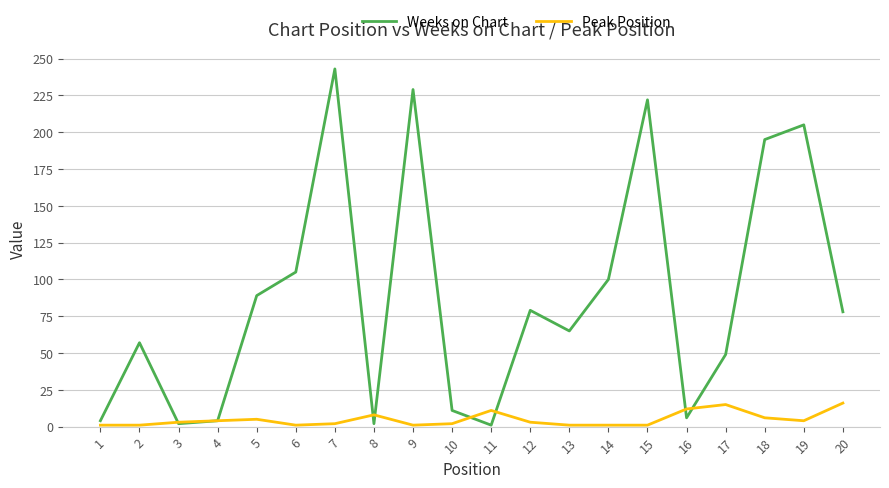

Which series changed the most between 2 and 9?

Weeks on Chart